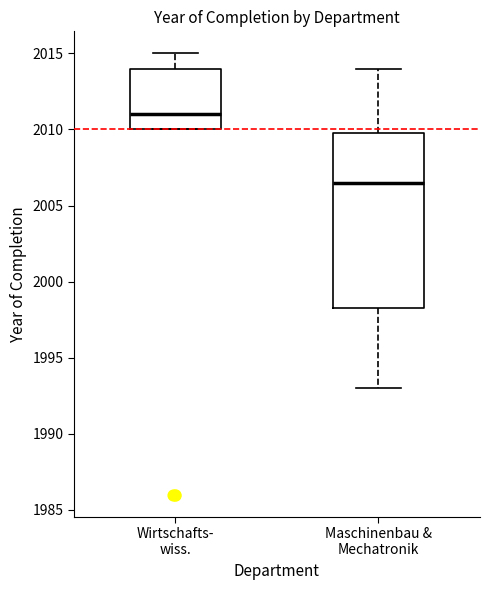

Which box has the highest median line?

Wirtschafts- wiss.